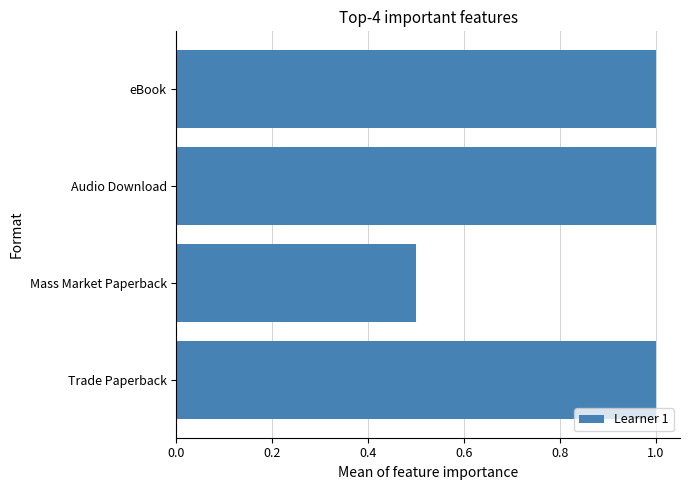

Which label corresponds to the smallest value in the chart?

Mass Market Paperback